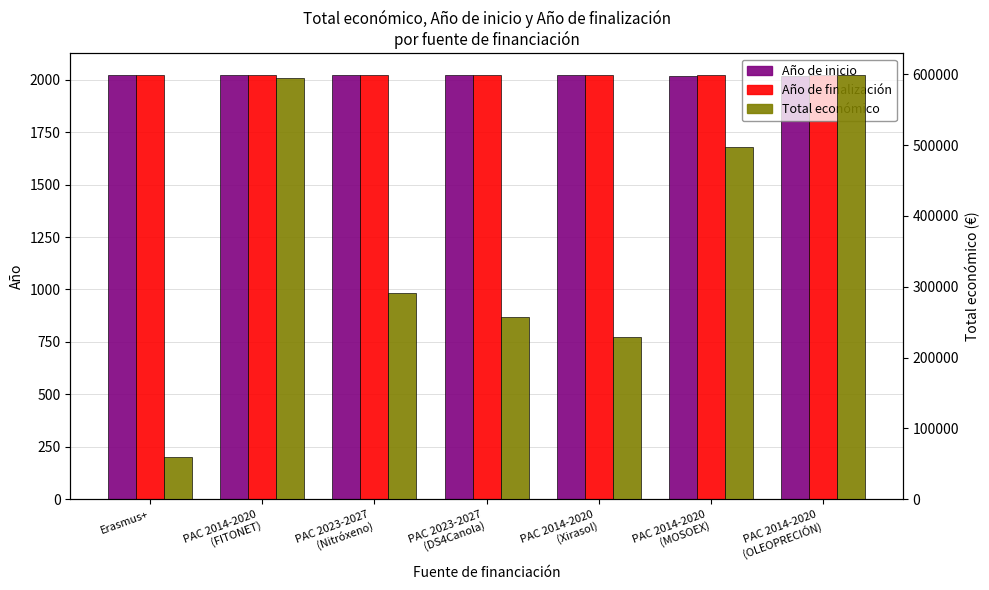

List the labels in order of Año de finalización value, smallest first.

PAC 2014-2020
(MOSOEX), PAC 2014-2020
(OLEOPRECIÓN), PAC 2023-2027
(Nitróxeno), PAC 2014-2020
(FITONET), PAC 2023-2027
(DS4Canola), PAC 2014-2020
(Xirasol), Erasmus+